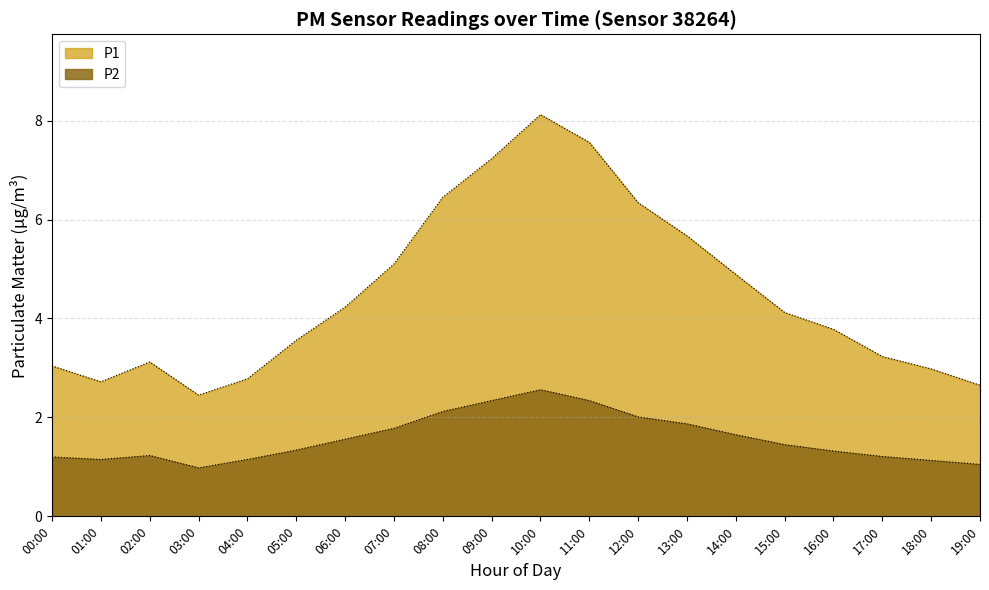

What is the difference between the P2 values at 03:00 and 01:00?

0.2